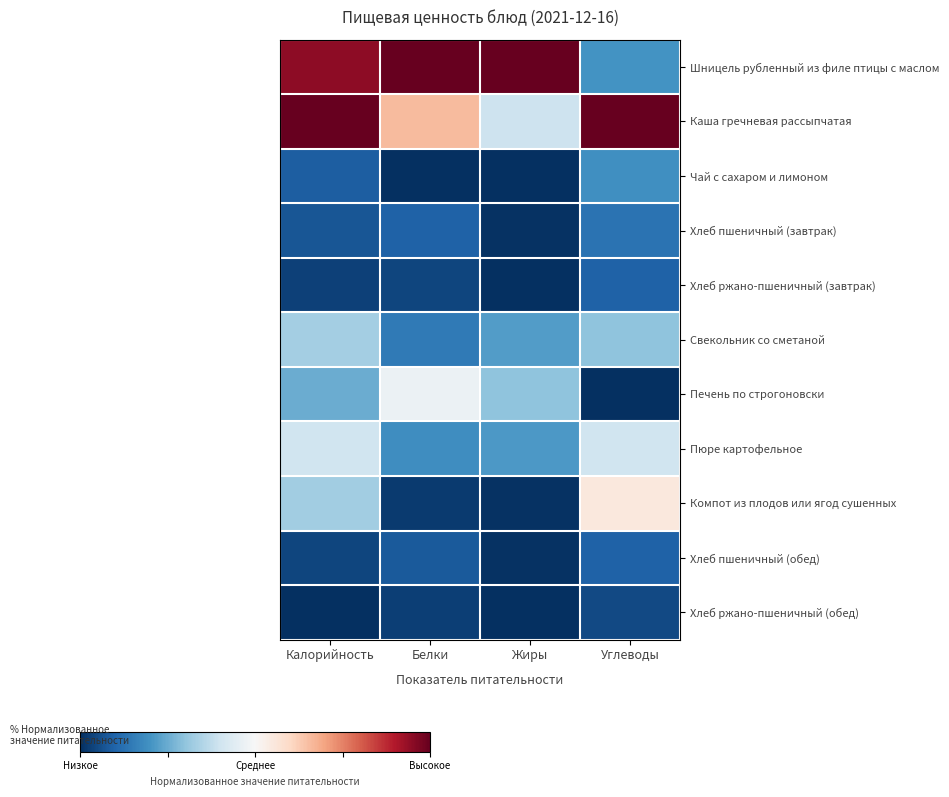

At Белки, list the series in order from smallest to largest.

Чай с сахаром и лимоном, Компот из плодов или ягод сушенных, Хлеб ржано-пшеничный (обед), Хлеб ржано-пшеничный (завтрак), Хлеб пшеничный (обед), Хлеб пшеничный (завтрак), Свекольник со сметаной, Пюре картофельное, Печень по строгоновски, Каша гречневая рассыпчатая, Шницель рубленный из филе птицы с маслом